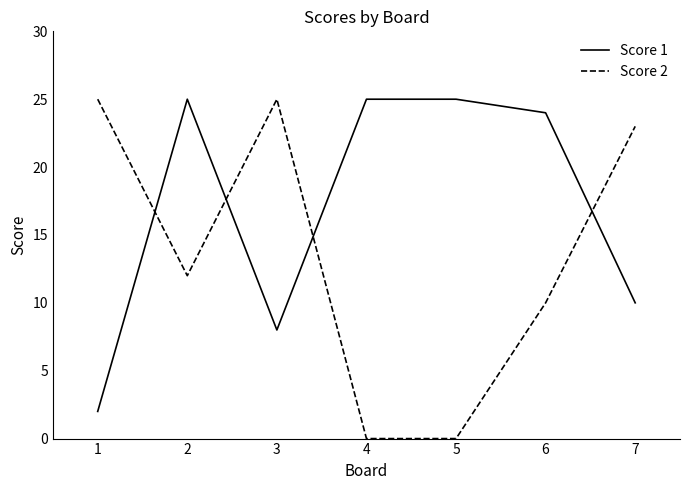

True or false: Score 2 has a value of 10 at 6.

True